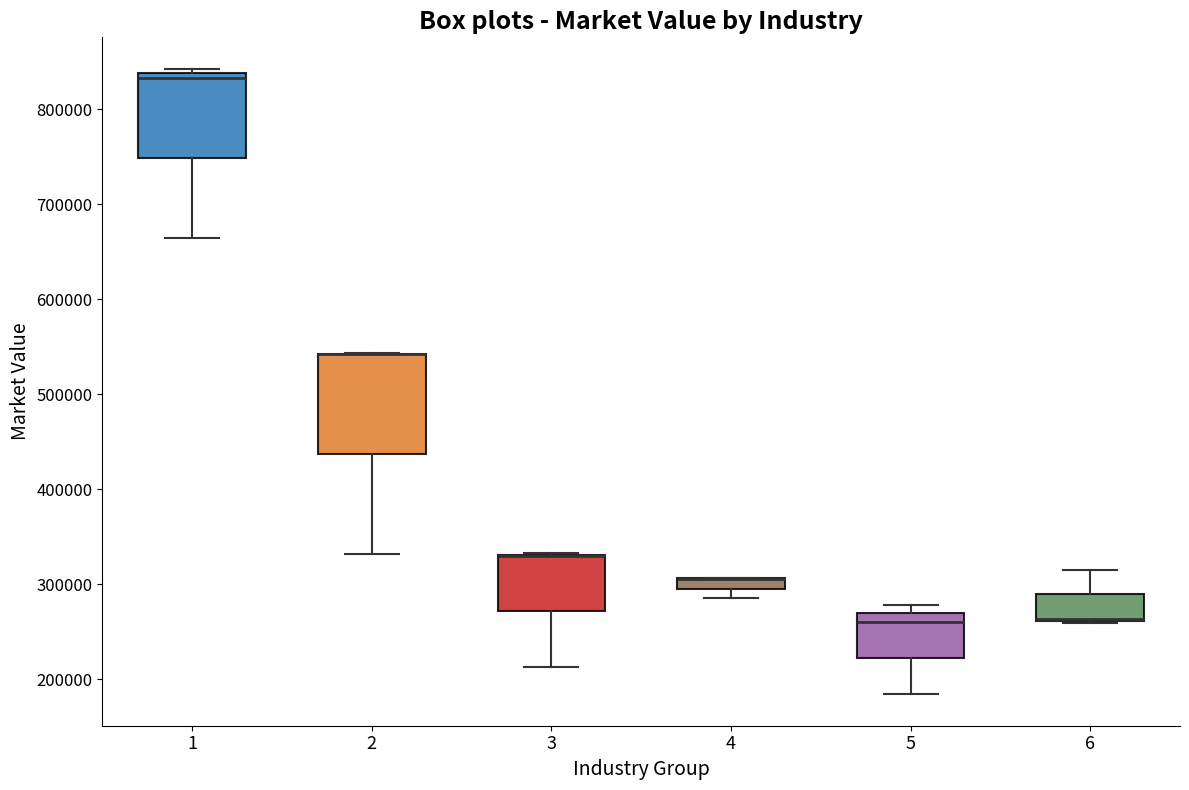

Where does the lower whisker of the box at x = 5 end on the y-axis? The values are not printed on the chart, so give them approximately, as read against the axis.

180000